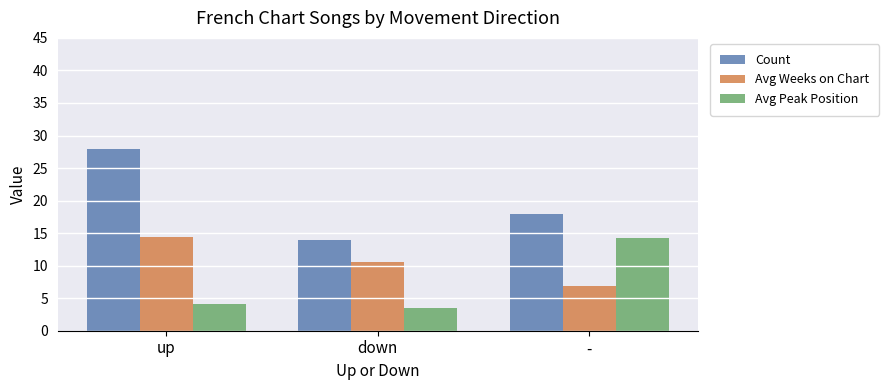

Where does the Count series first go above 18?

up